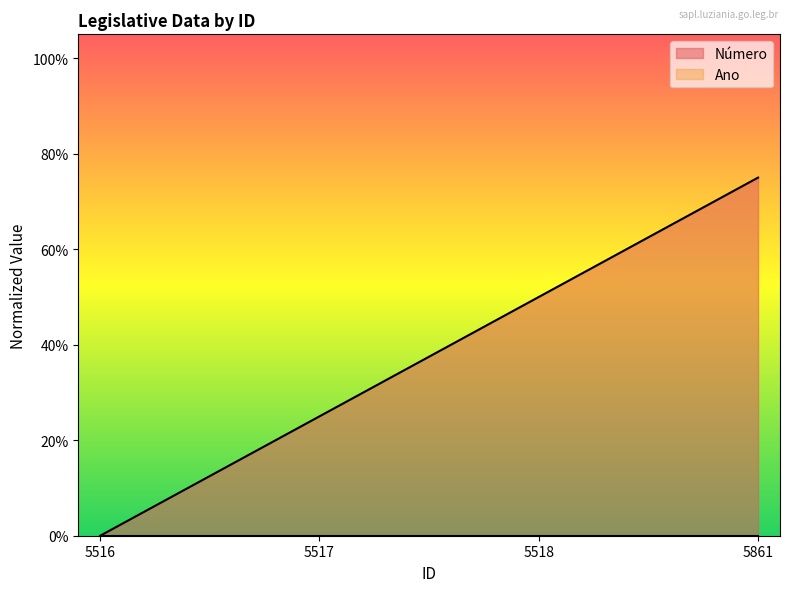

The value at 5861 is 0.8. True or false?

True